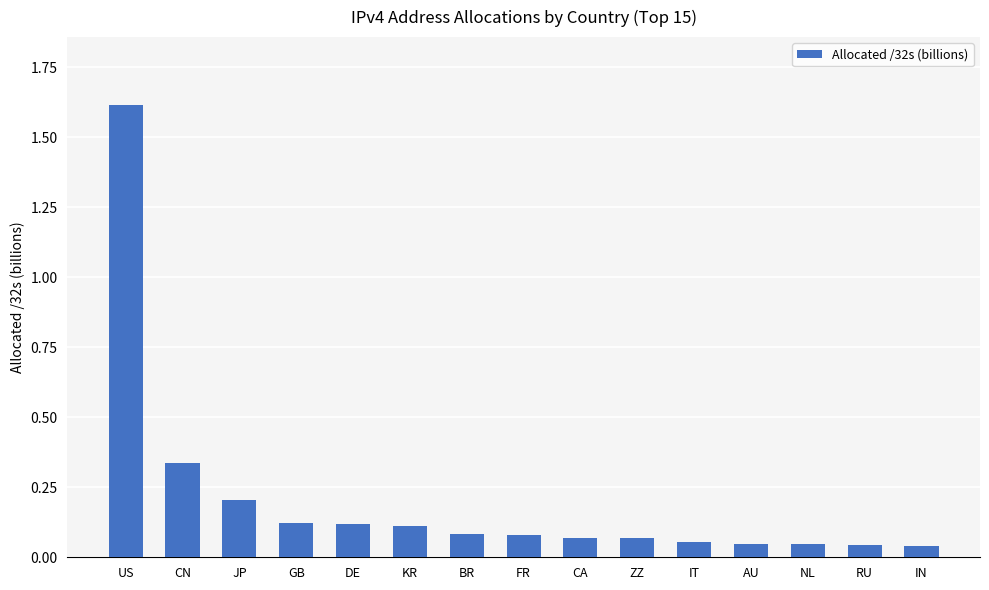

How many bars are there in total?

15